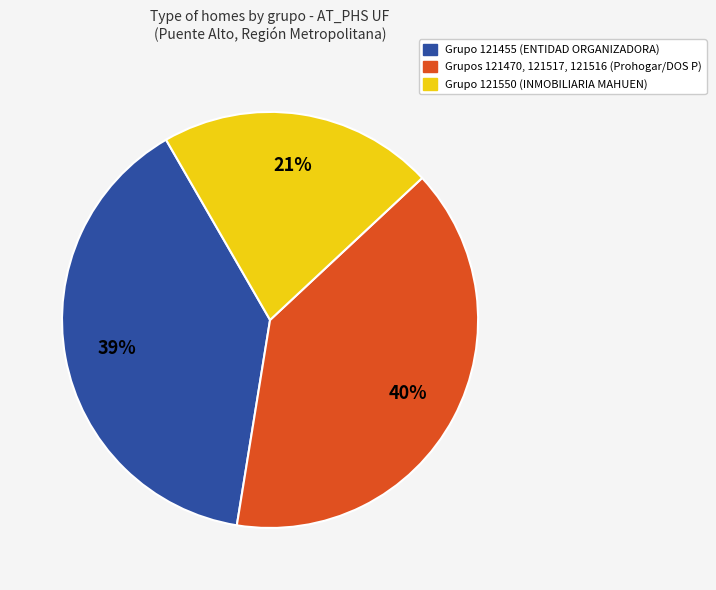

Combined, do Grupos 121470, 121517, 121516 (Prohogar/DOS P) and Grupo 121550 (INMOBILIARIA MAHUEN) account for over 50%?

Yes